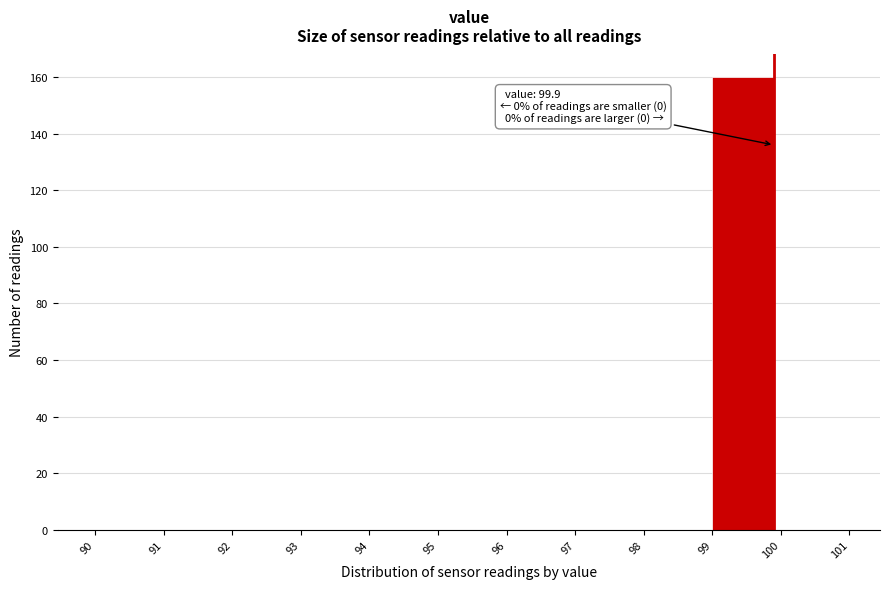

Over which range of the x-axis is the bar tallest?

99 to 100